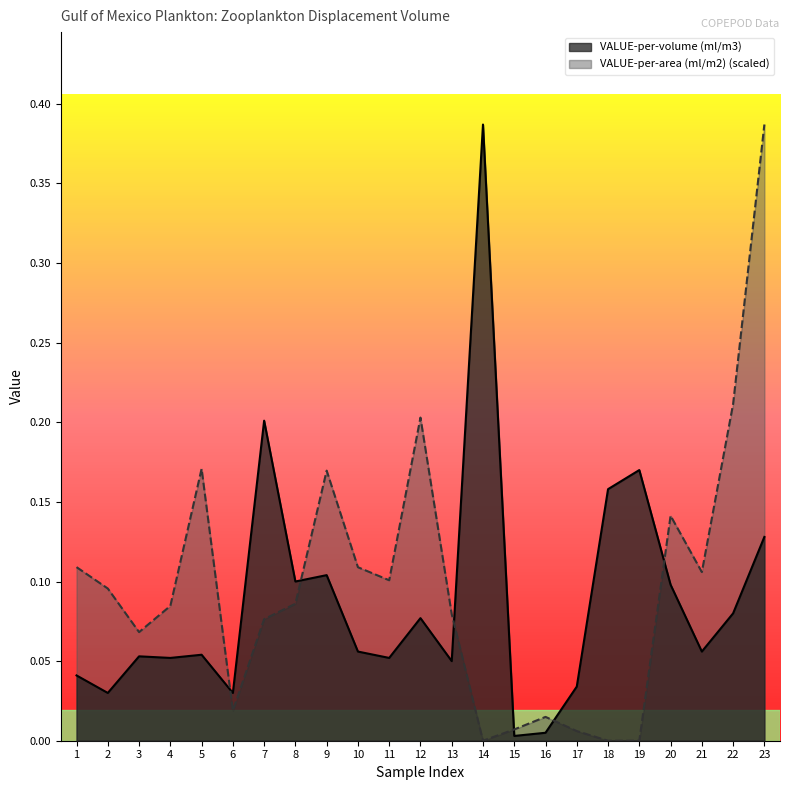

Reading left to right, transcribe all the data shown in this chart.

VALUE-per-volume (ml/m3): 0.0	0.0	0.1	0.1	0.1	0.0	0.2	0.1	0.1	0.1	0.1	0.1	0.1	0.4	0.0	0.0	0.0	0.2	0.2	0.1	0.1	0.1	0.1
VALUE-per-area (ml/m2): 0.1	0.1	0.1	0.1	0.2	0.0	0.1	0.1	0.2	0.1	0.1	0.2	0.1	0.0	0.0	0.0	0.0	0.0	0.0	0.1	0.1	0.2	0.4